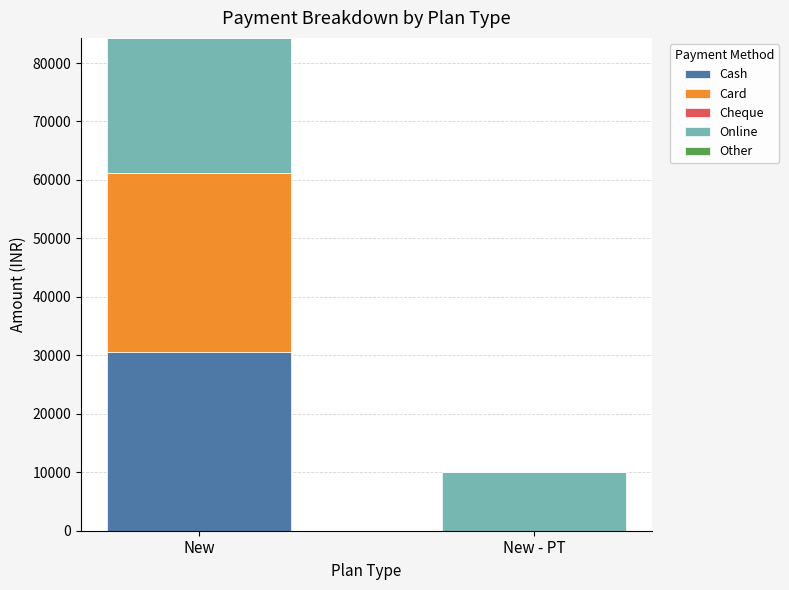

Reading left to right, what are the values for Cash?

New=30600	New - PT=0